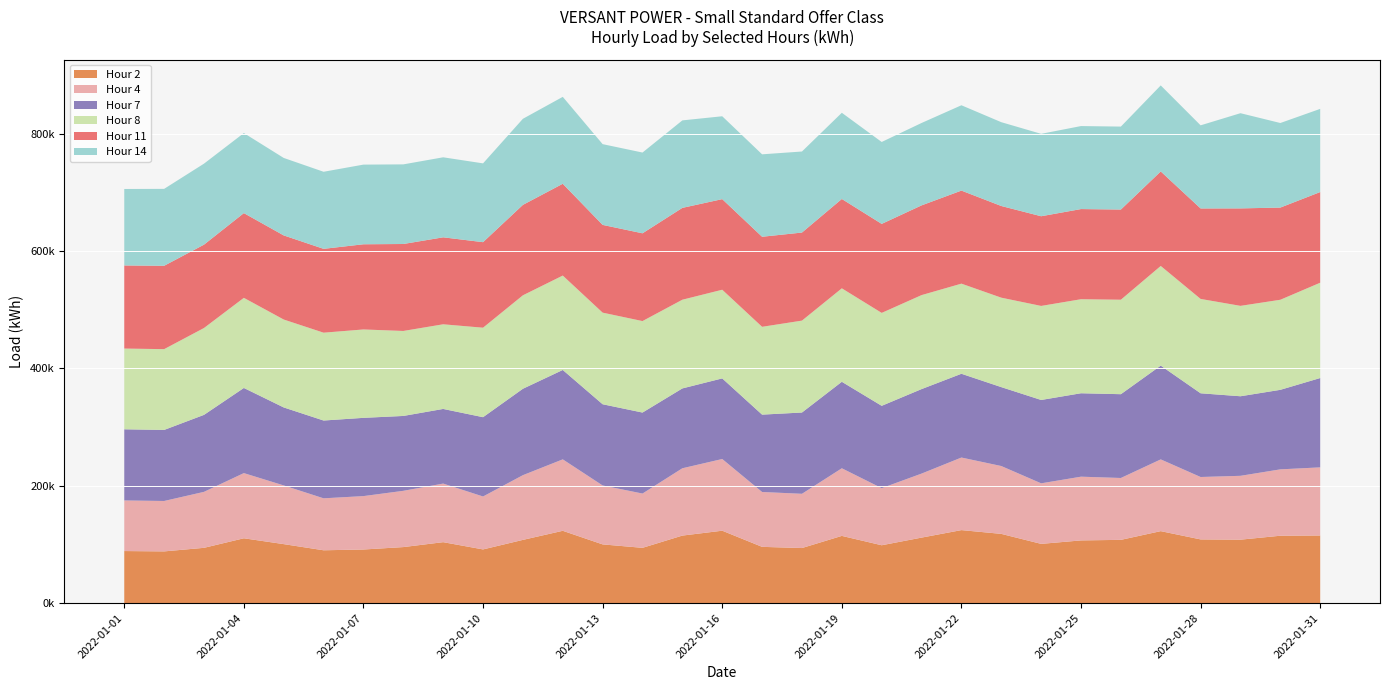

Reading right to left, list all the values displayed in this chart.

Hour 2: 115153	114749	108038	108479	122568	107726	106778	100874	117909	124326	111544	98531	114476	93778	95791	123316	114995	94133	99987	123150	107677	91431	103783	95401	91273	89963	100449	110405	94134	88063	88639
Hour 4: 116070	113087	108781	106329	122242	105405	108575	103164	115589	123644	109061	97289	115198	92420	93475	122140	114696	92490	100391	121714	110251	90168	99812	95862	90999	88538	99993	111047	95362	85886	86224
Hour 7: 152215	135508	135559	142635	159780	142767	142150	142011	134459	142729	143978	140269	147370	138469	131818	137351	136054	137992	138386	152300	147235	135116	127174	127570	133324	132544	132888	145068	131170	121058	121234
Hour 8: 162391	153442	154018	160767	169781	160964	160204	160230	152385	153554	160129	158314	159236	156594	149618	151063	151118	155864	156070	160843	159225	152466	144223	144802	150595	149649	149775	153539	148004	137636	137551
Hour 11: 154473	157061	166049	154132	161037	153630	153584	152796	156186	158518	152863	151656	152214	150031	153421	154357	156476	149524	149502	156393	154066	145723	148176	148154	145128	142838	143296	144350	141999	142029	141591
Hour 14: 141707	144076	162195	141626	146567	141344	141425	140403	142799	145377	140393	139545	146849	138075	140451	141192	149052	137597	137577	148083	146663	134255	136327	135651	135721	131319	132007	136367	138015	131043	130280